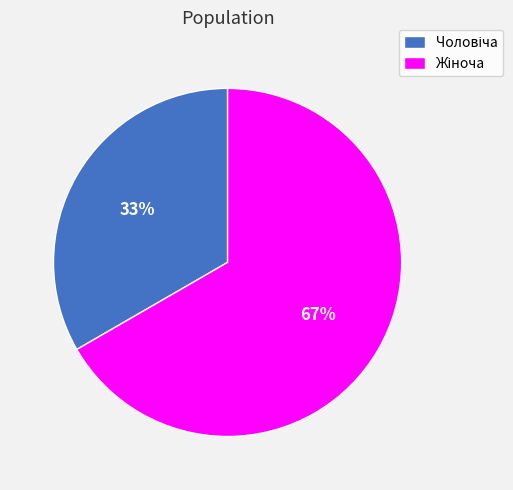

To the nearest percent, what is the average slice percentage?

50%